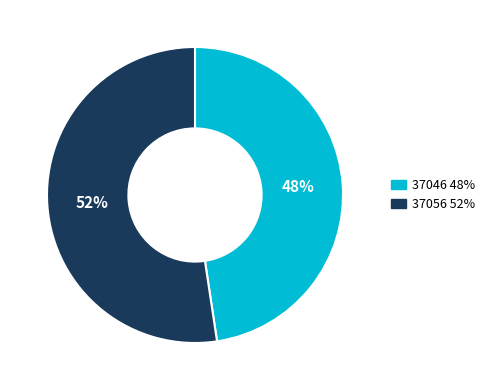

Which slice represents more than half of the pie?

37056